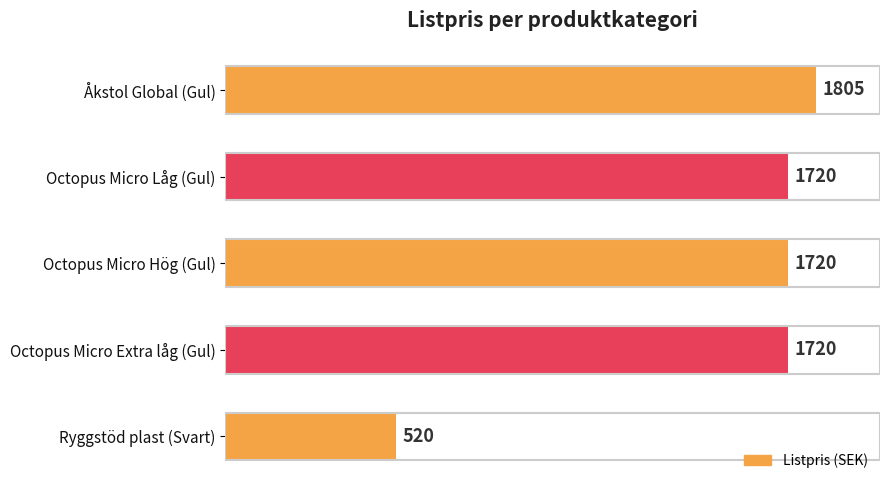

What is the sum of all values?

7485